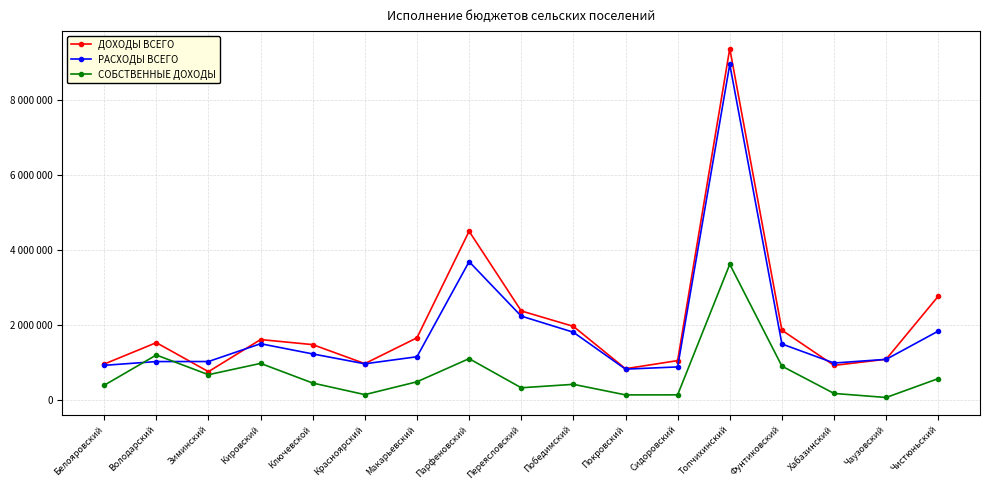

Where does the РАСХОДЫ ВСЕГО series first go above 1153967?

Кировский